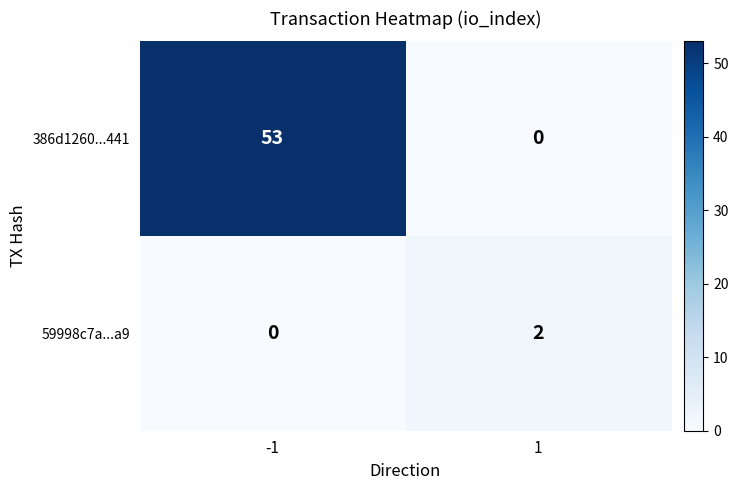

Rank the series at -1 from highest to lowest value.

386d1260...441, 59998c7a...a9